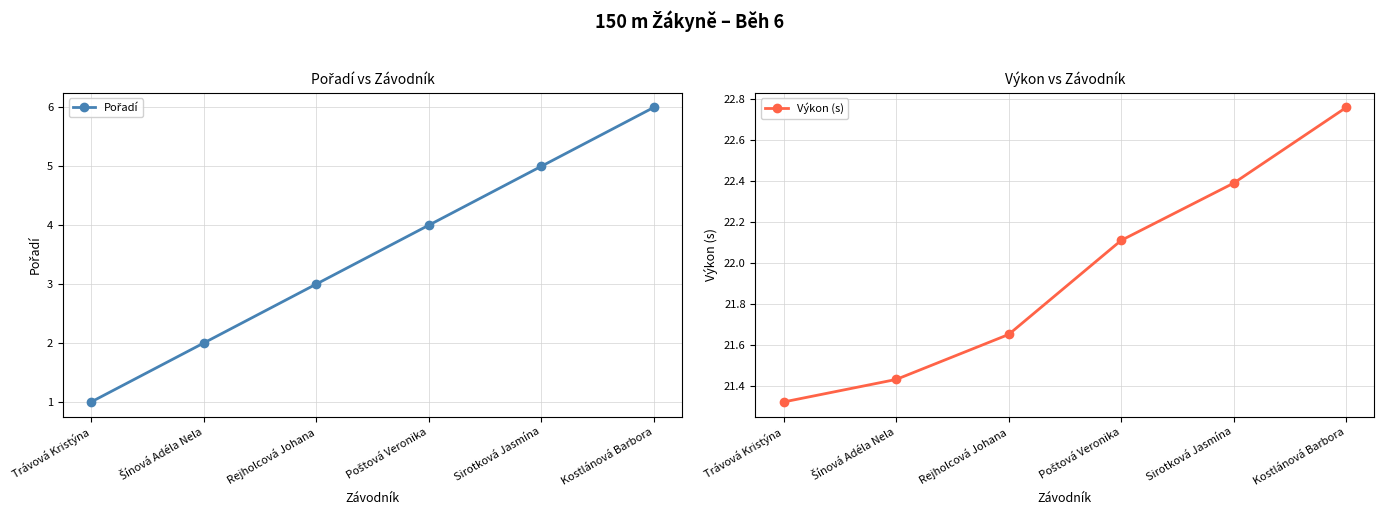

What is the label of the 5th point from the right?

Šínová Adéla Nela